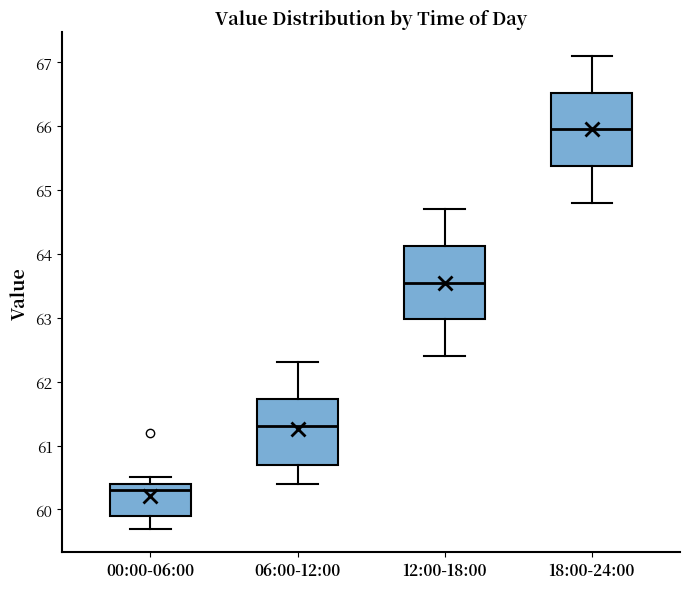

Which box's median line is the highest?

18:00-24:00